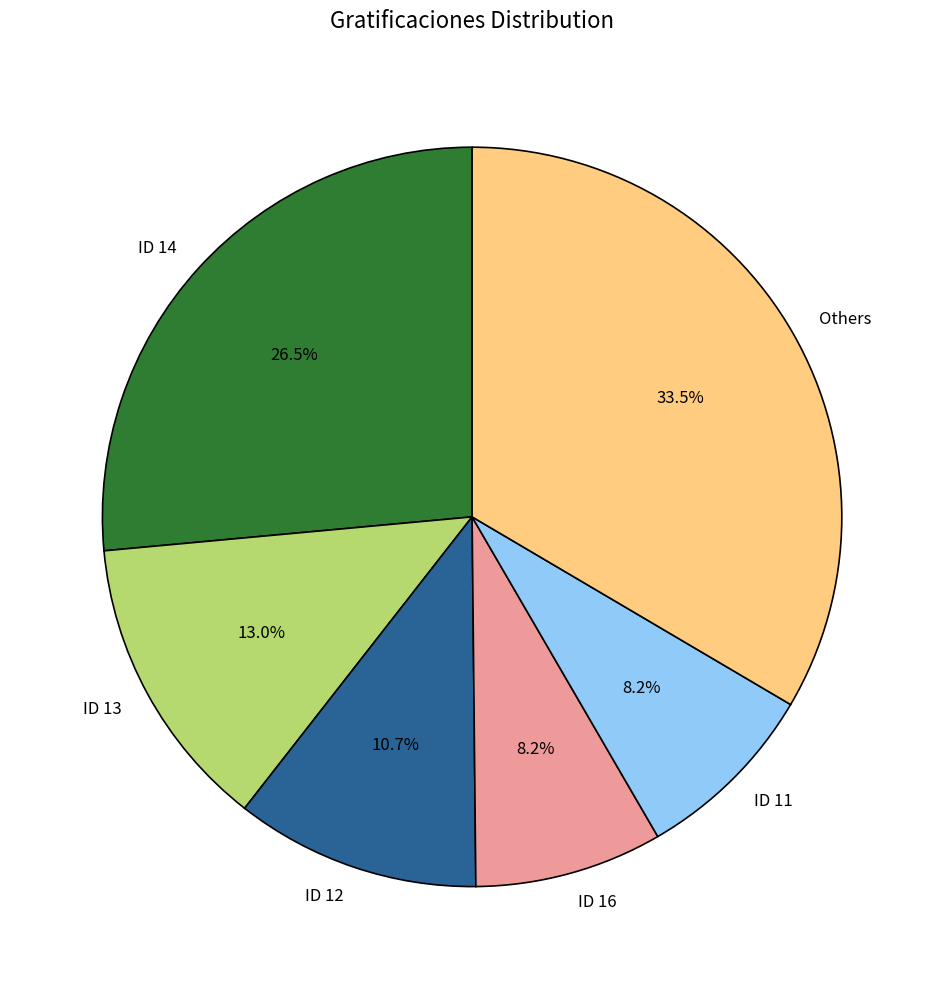

Which has a higher value, ID 16 or ID 14?

ID 14